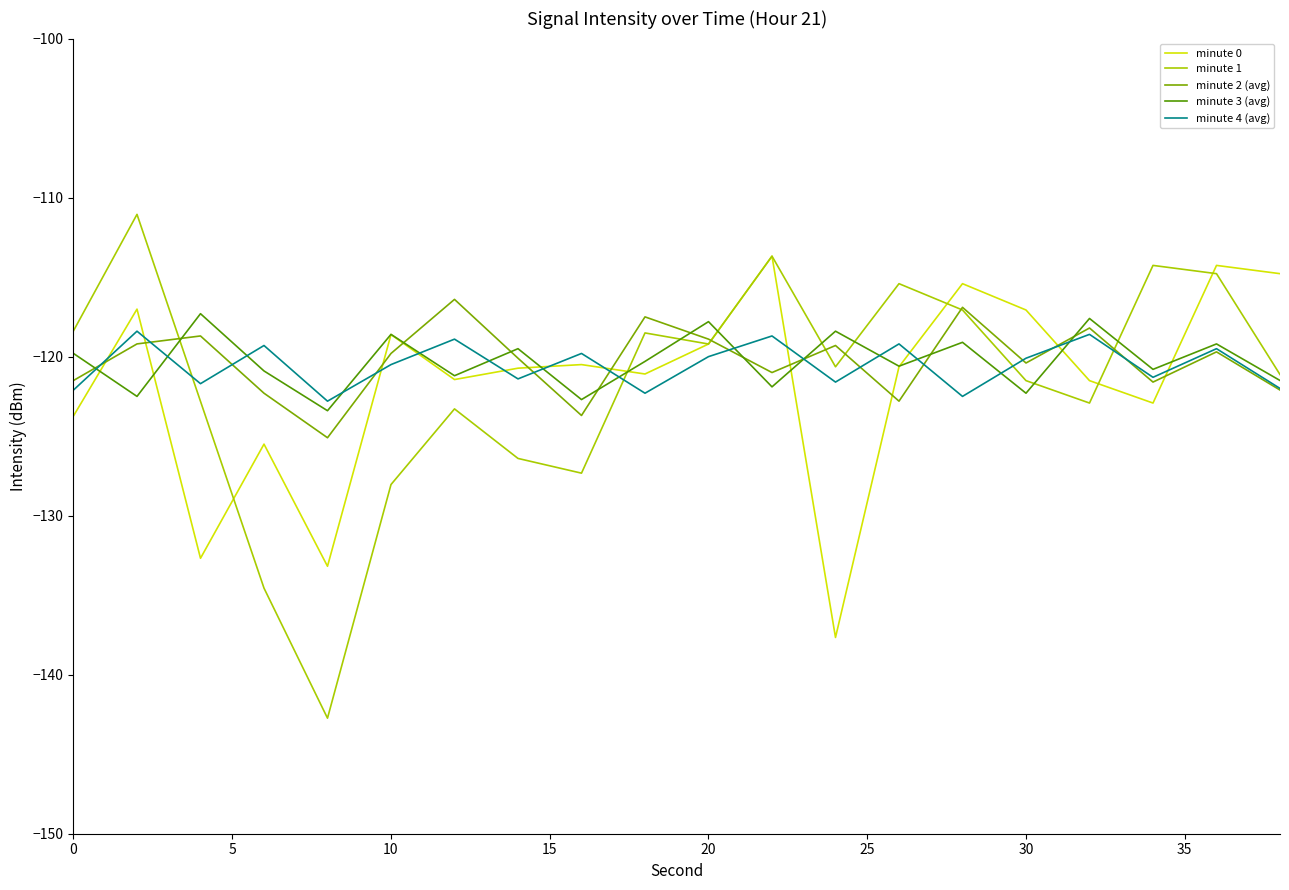

What is the highest value of the minute 3 (avg) series?

-117.3